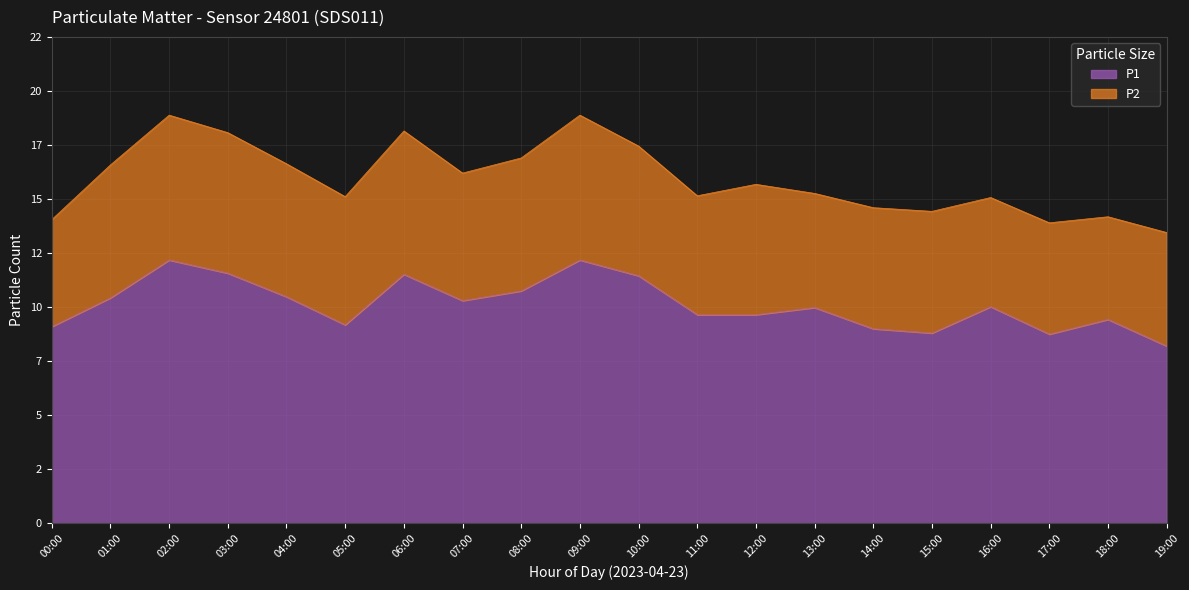

Where does the data first go above 10?

01:00